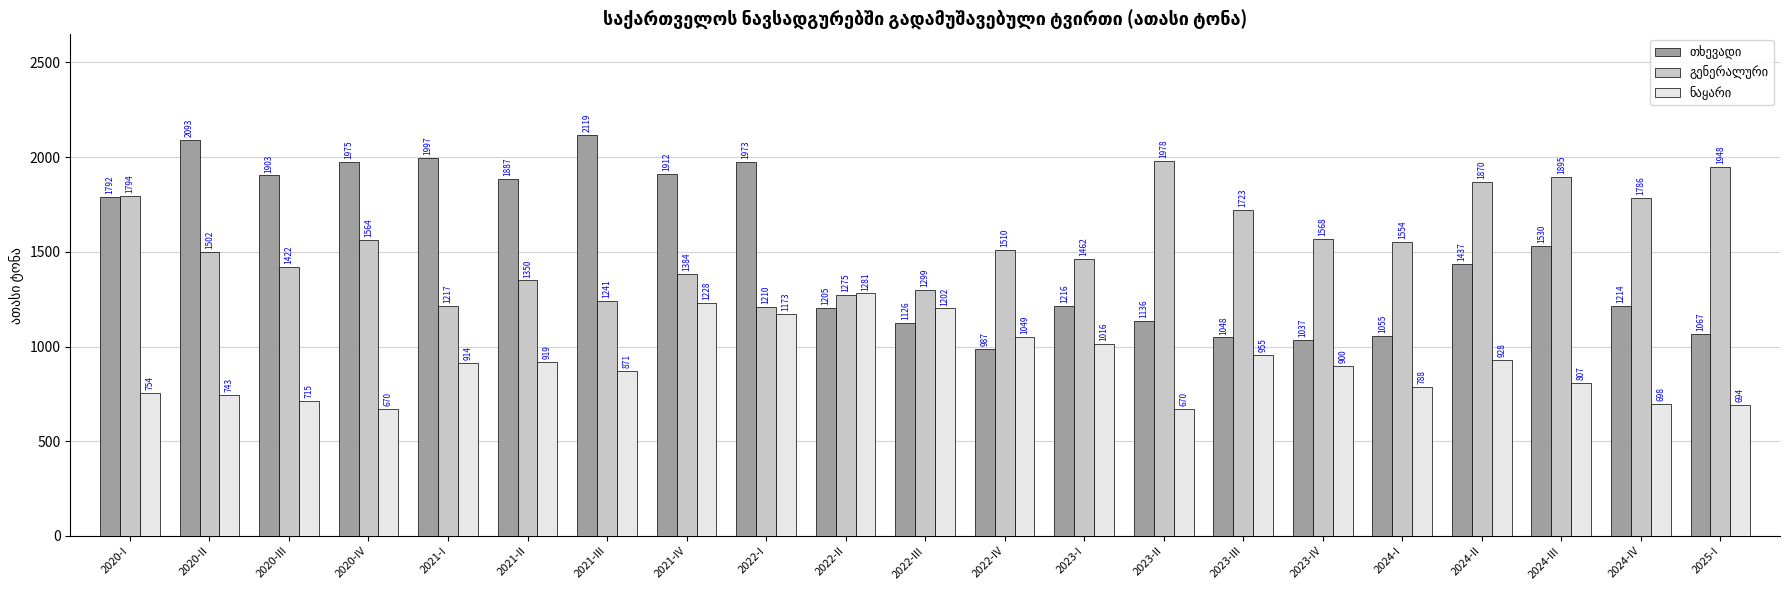

At which category does the chart reach its peak across all series?

2021-III